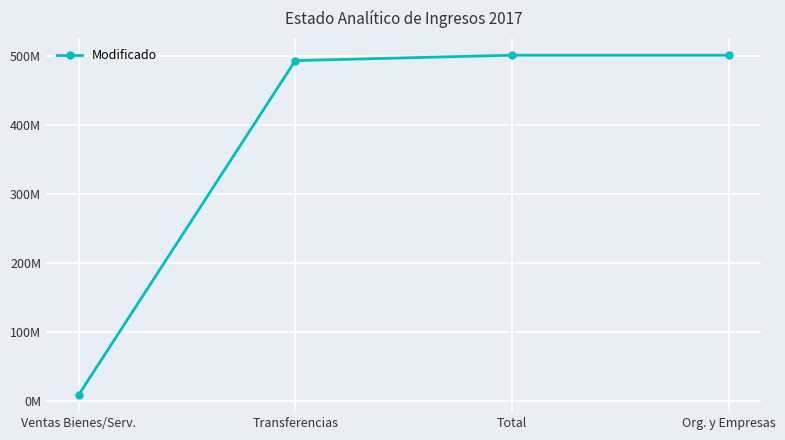

How many series are shown in this chart?

1